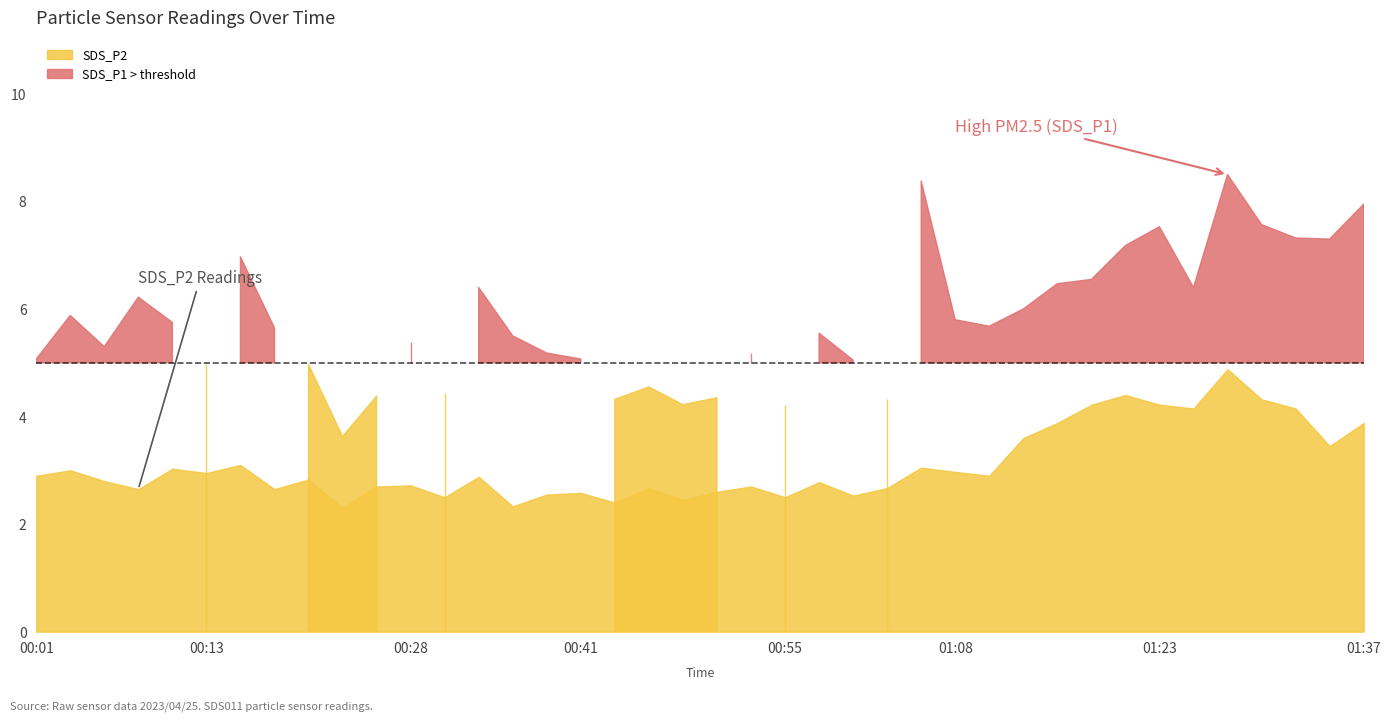

What is the label of the 38th point from the right?

00:06